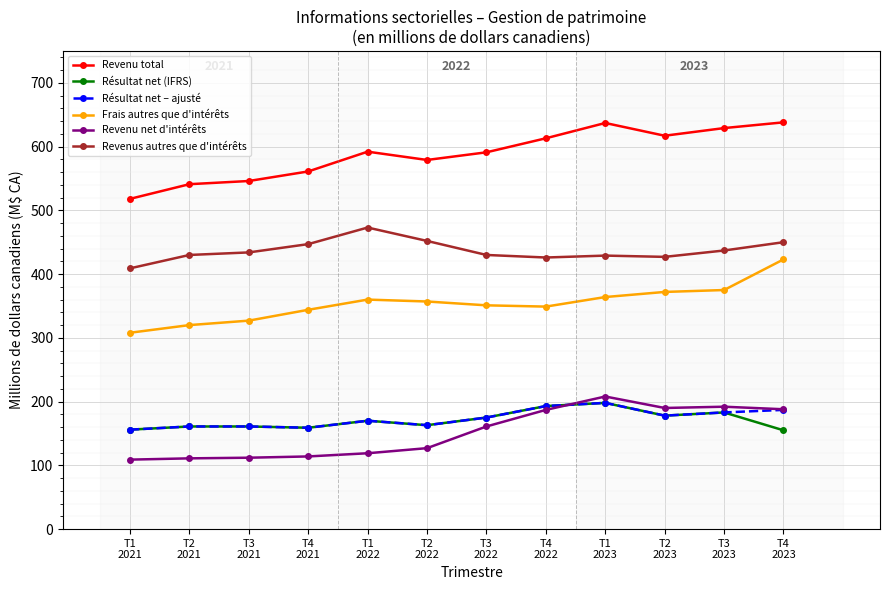

True or false: Résultat net (IFRS) and Revenus autres que d'intérêts cross at least once.

False